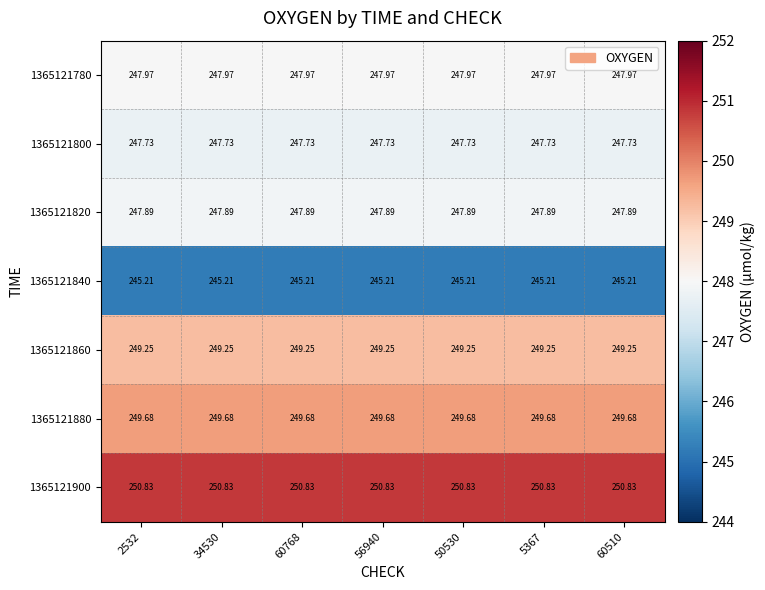

How many data points does each series have?

7